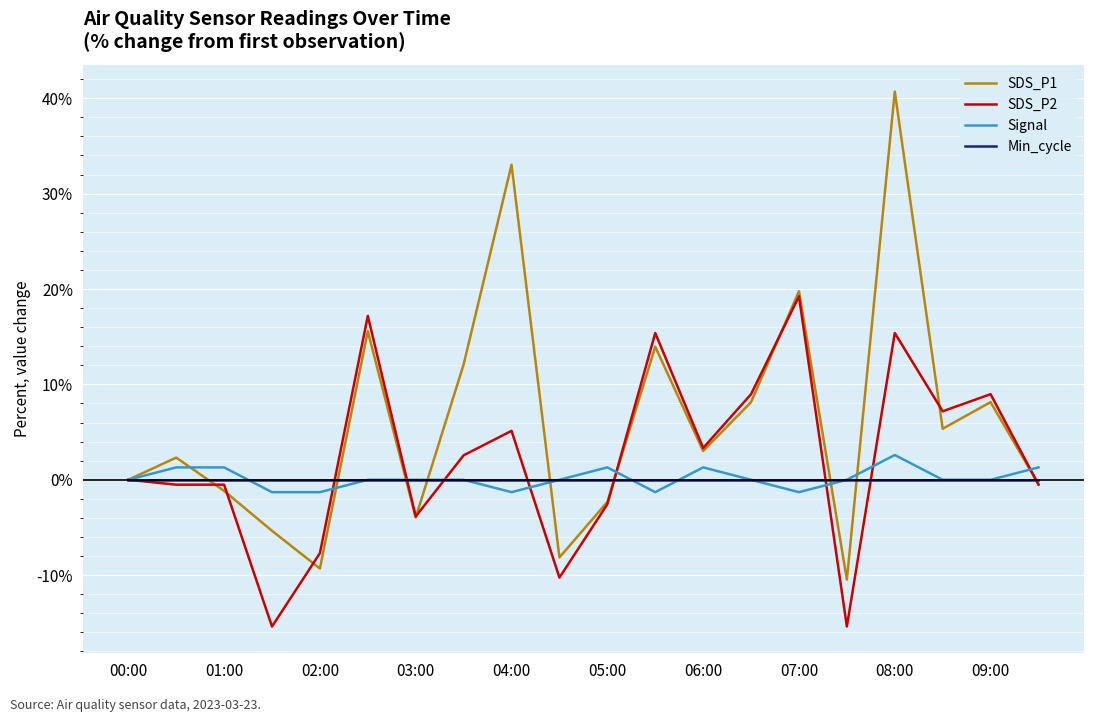

Which series has the largest range (max minus min)?

SDS_P1